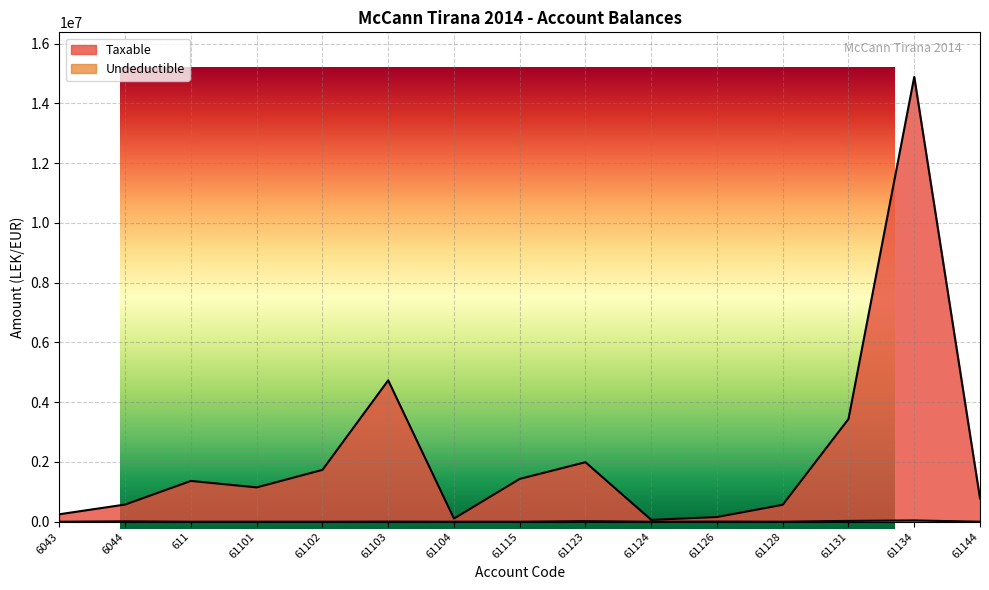

True or false: Undeductible and Taxable intersect in this chart.

False